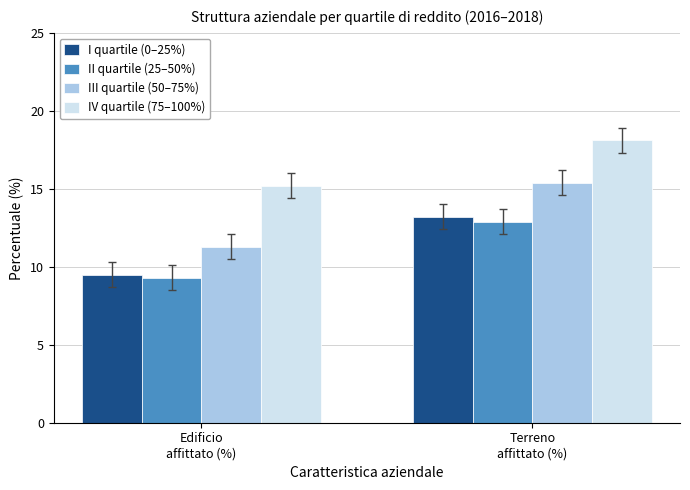

At which category is the sum across all series the highest?

Terreno
affittato (%)